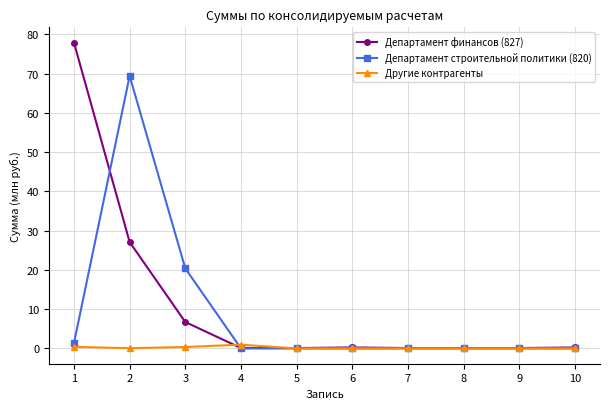

How many lines are shown in the chart?

3